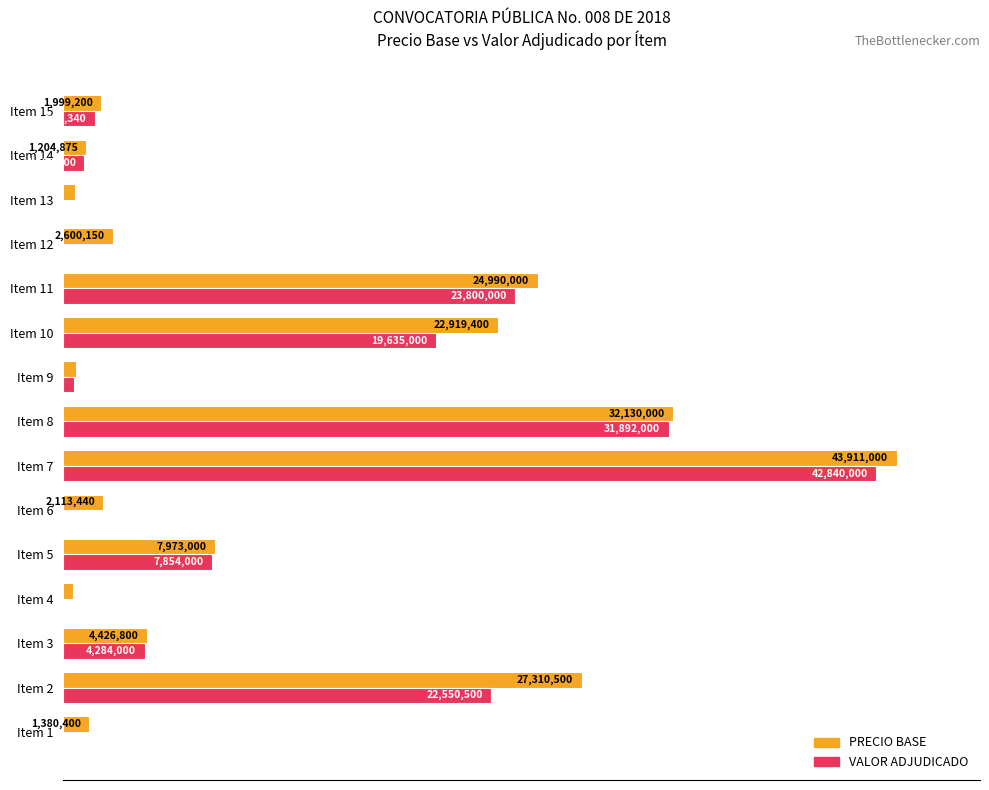

What are all the series names shown in the legend?

PRECIO BASE, VALOR ADJUDICADO